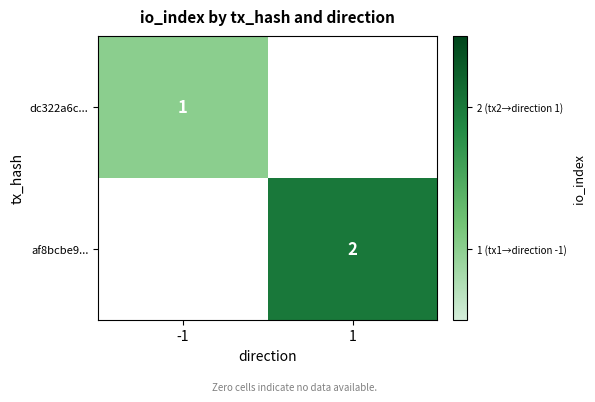

True or false: dc322a6c... has a value of 1 at -1.

True